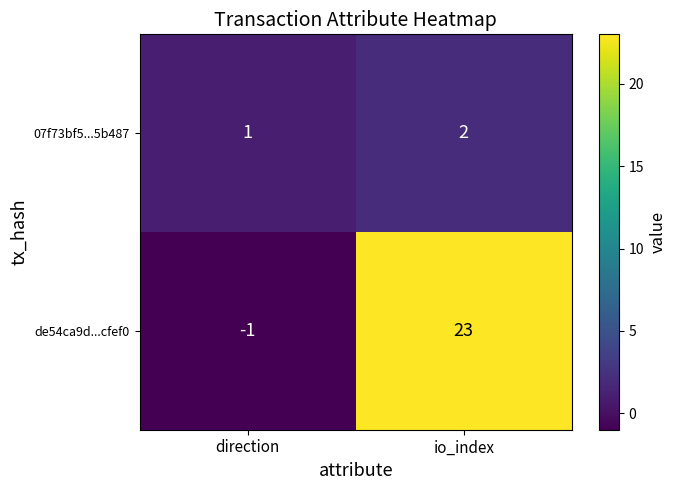

Is it true that 07f73bf5...5b487 equals 0 at direction?

False